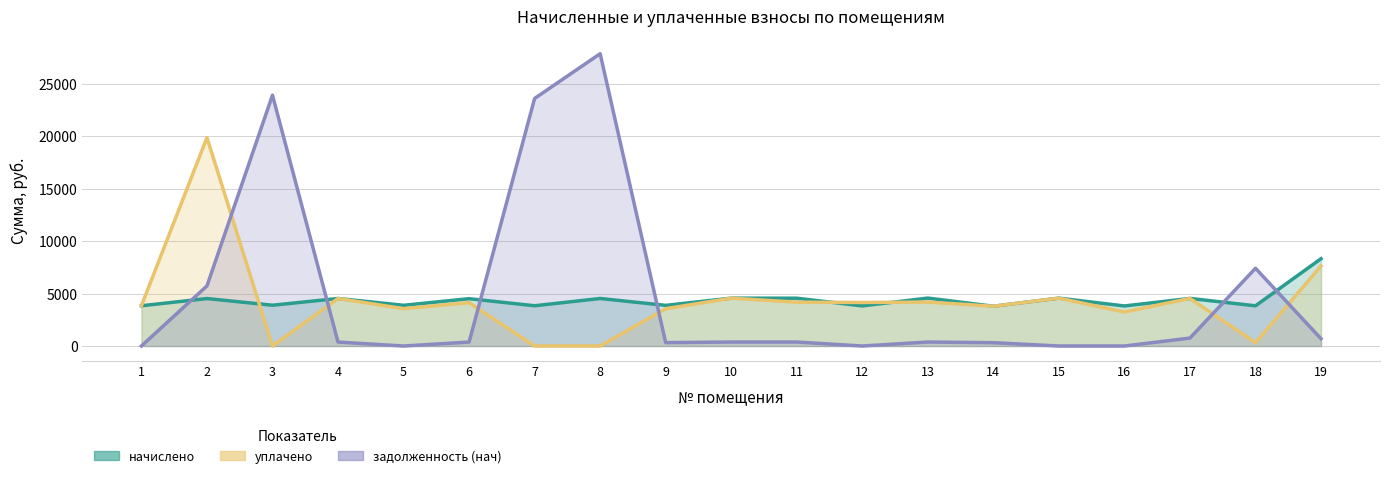

True or false: уплачено has more than 0 points higher than both neighbors.

True